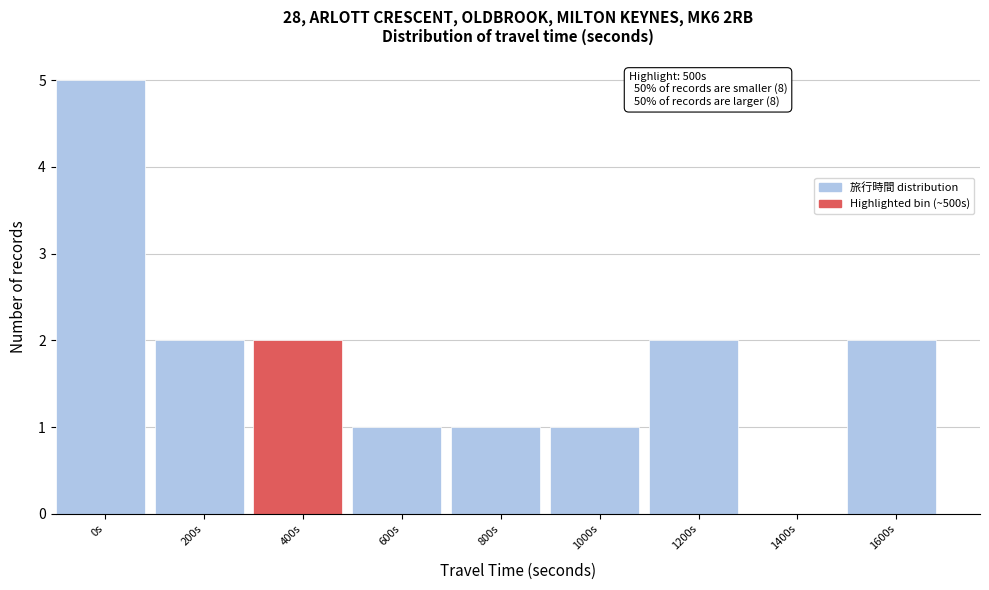

Reading left to right, extract all data points from this chart.

0s=5	200s=2	400s=2	600s=1	800s=1	1000s=1	1200s=2	1400s=0	1600s=2